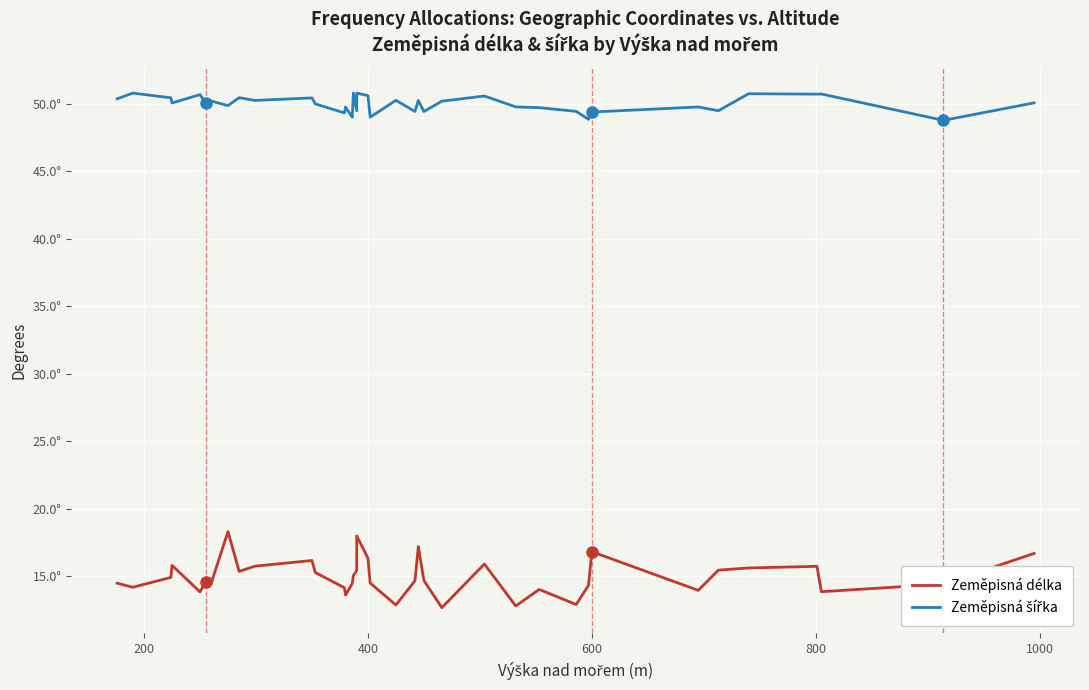

How many distinct data groups are displayed?

2